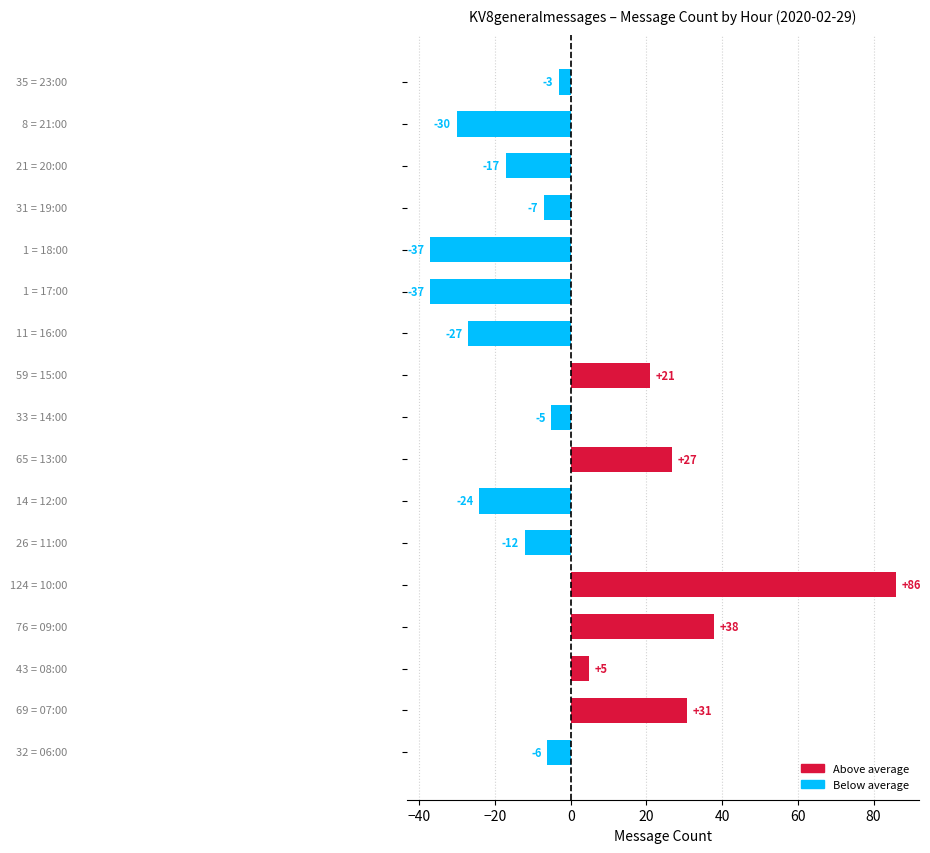

Are the bars horizontal?

Yes